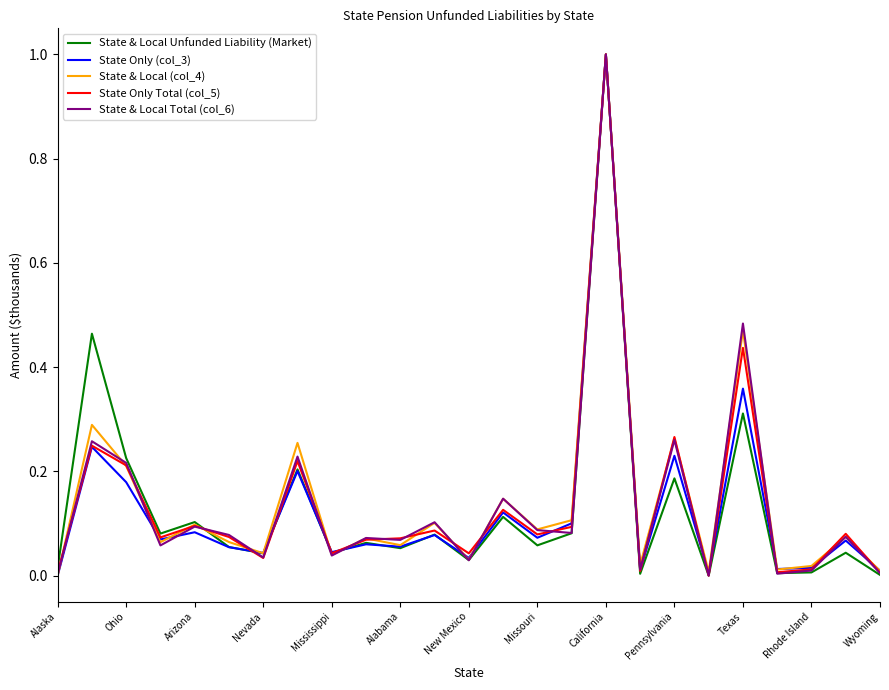

How many lines are shown in the chart?

5